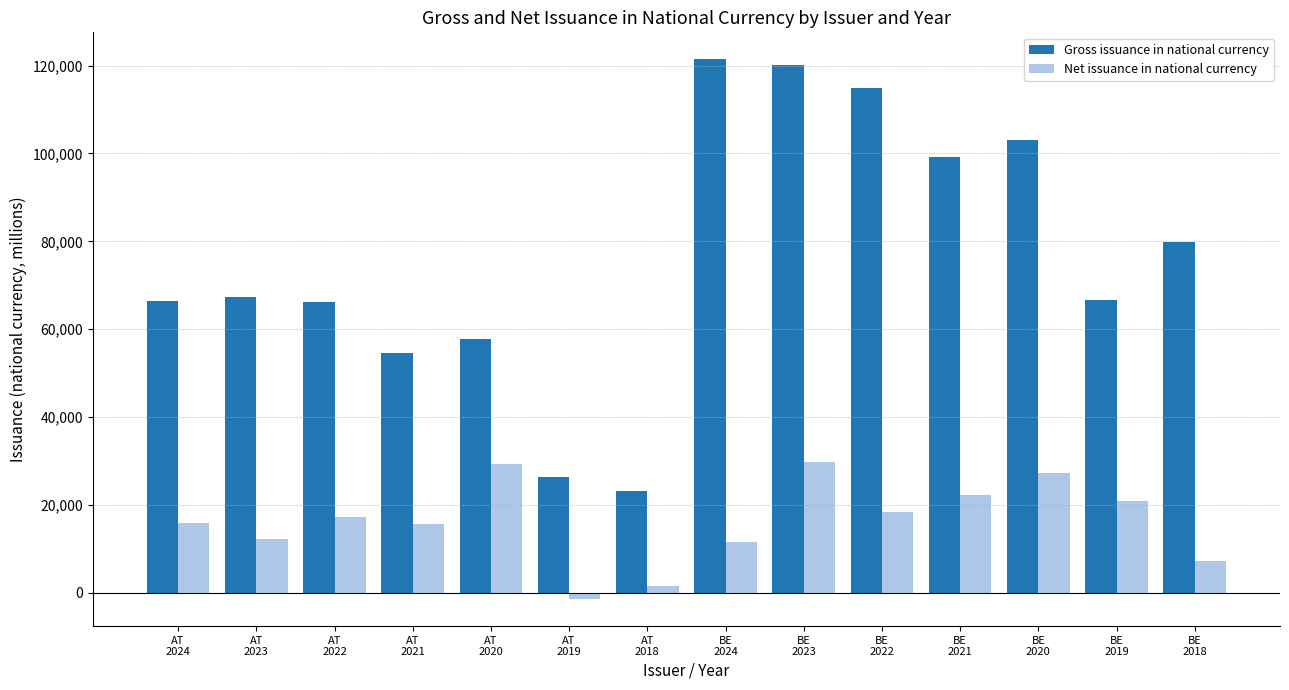

What is the maximum value for Net issuance in national currency?

29714